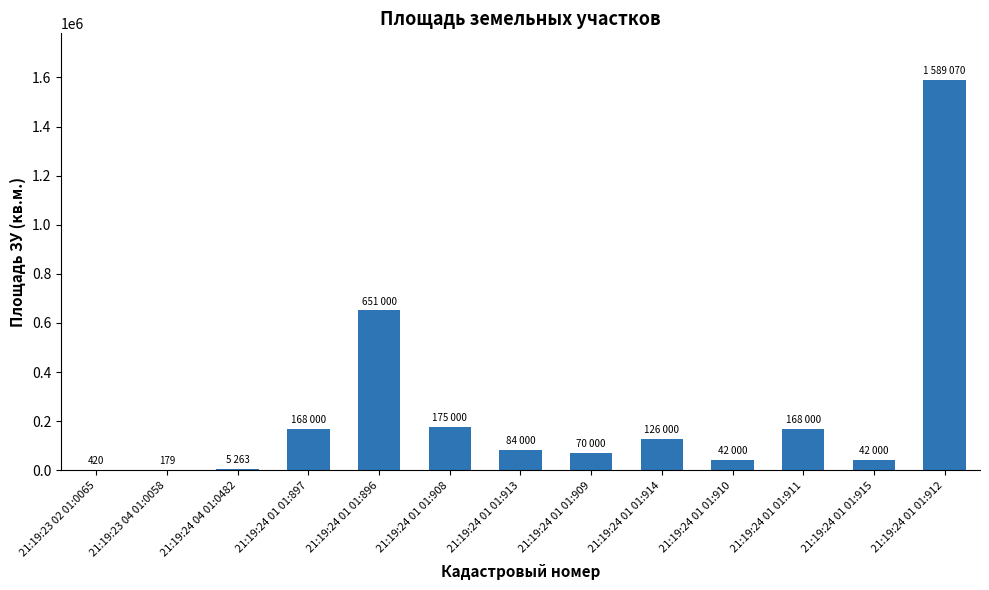

At which label does the data first exceed 84000?

21:19:24 01 01:897